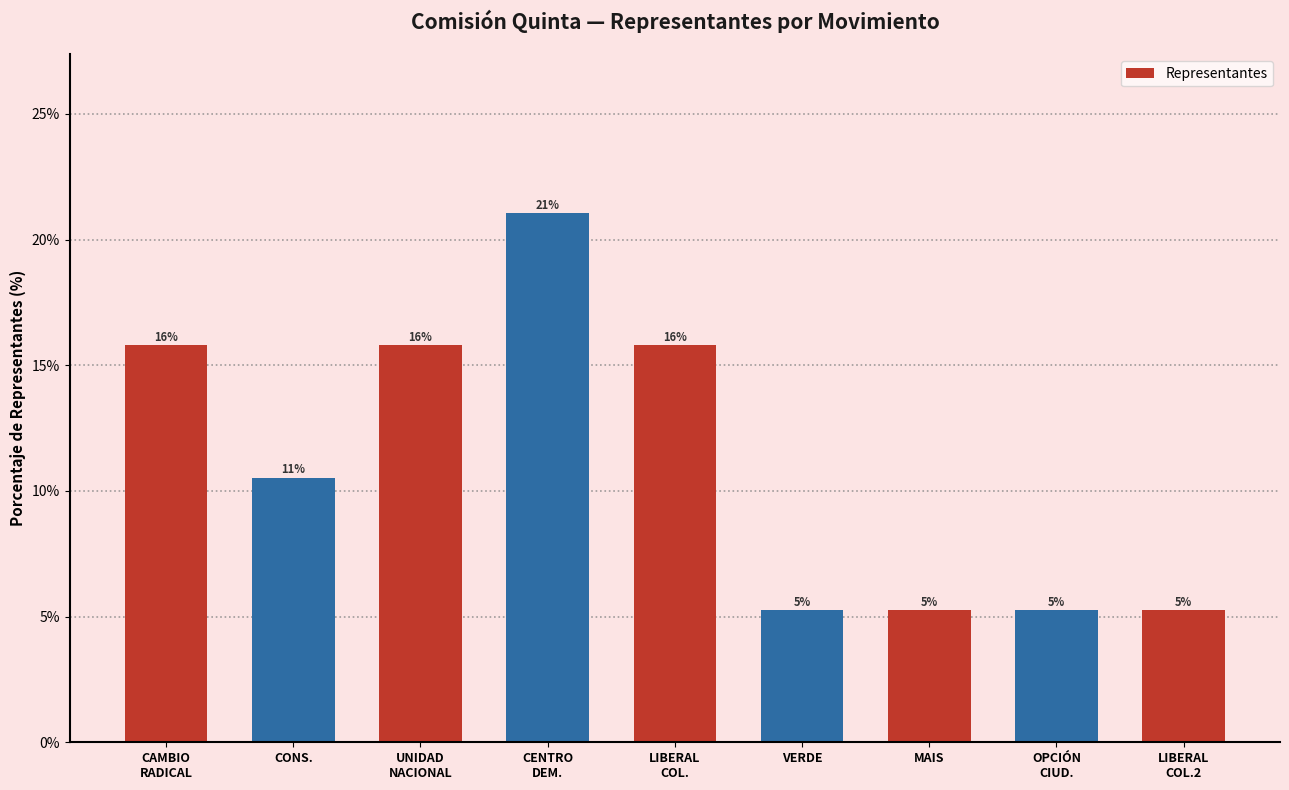

How many bars are there in total?

9